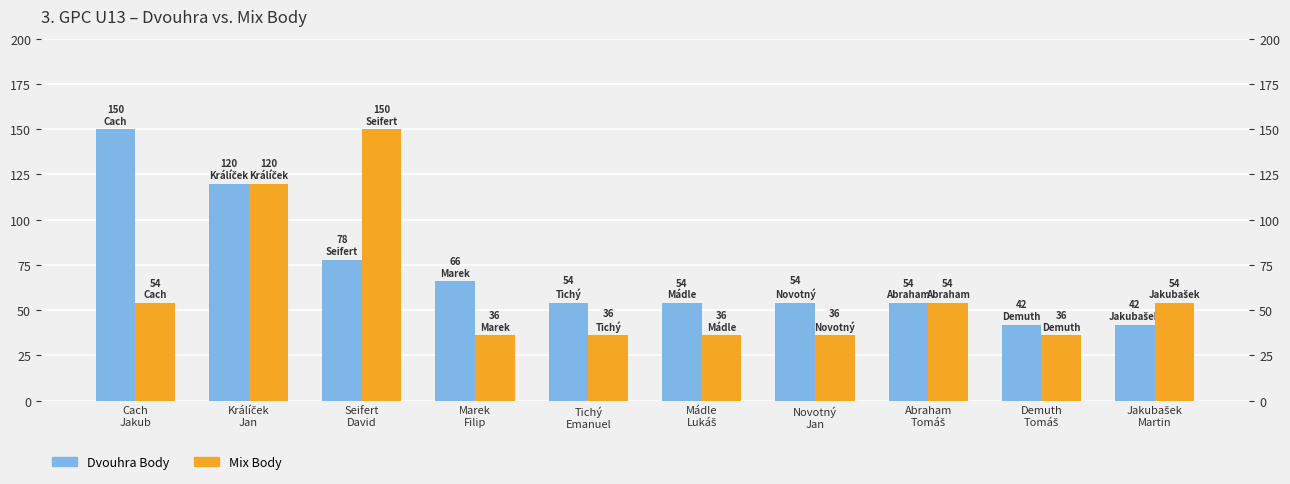

Between Tichý
Emanuel and Mádle
Lukáš, which is larger?

Tichý
Emanuel